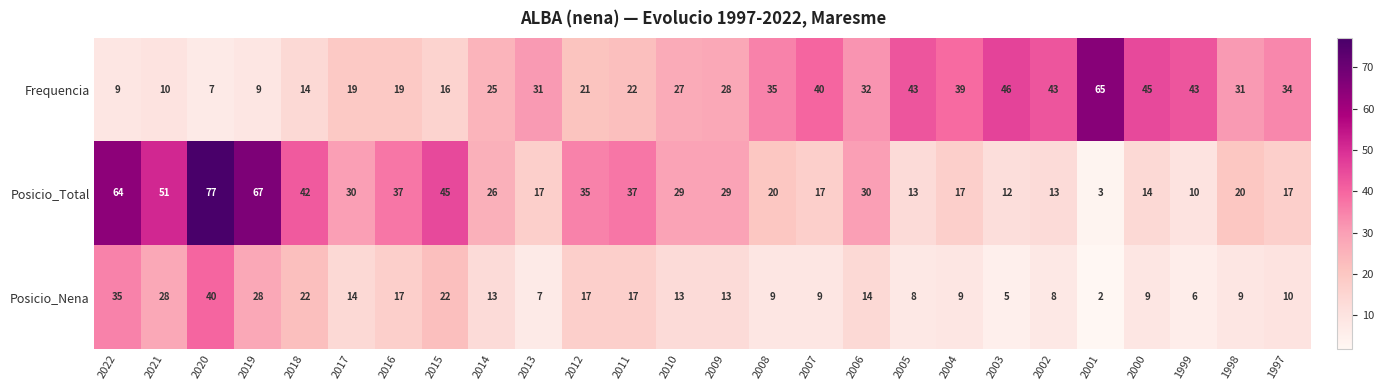

Which series has the largest range (max minus min)?

Posicio_Total